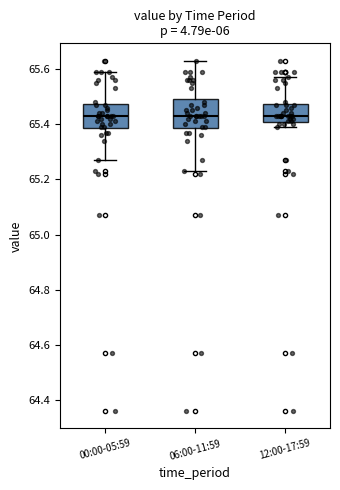

Reading left to right, transcribe this box plot: for each box, give where its median line is, the range the box spans, and where its two whiskers end, as read against the y-axis. The values are not printed on the chart, so give them approximately, as read against the axis.

00:00-05:59: median 65.44, box 65.38 to 65.48, whiskers 65.28 to 65.60
06:00-11:59: median 65.44, box 65.38 to 65.50, whiskers 65.24 to 65.64
12:00-17:59: median 65.44, box 65.40 to 65.48, whiskers 65.40 (just below the box's lower edge) to 65.58